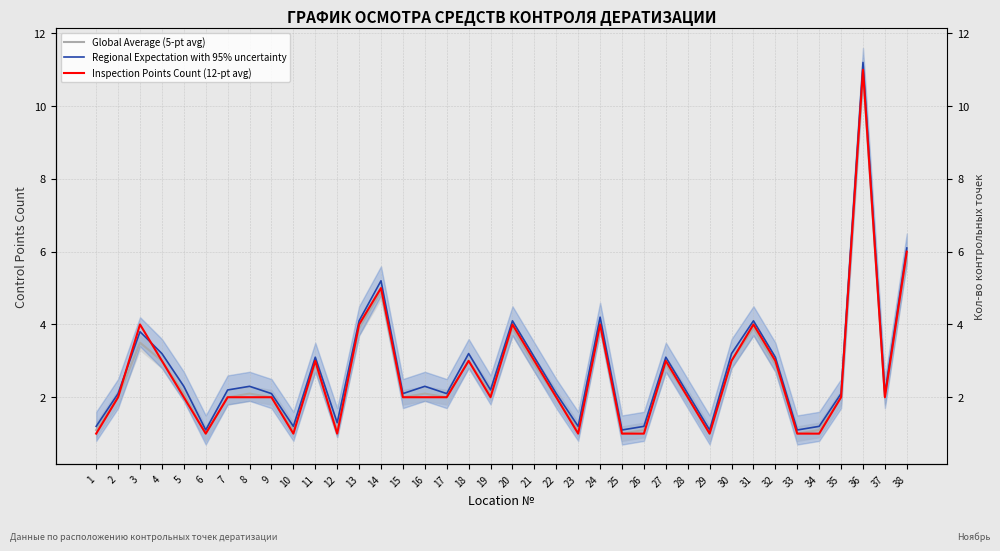

What is the sum of all Inspection Points Count (12-pt avg) values?

99.0